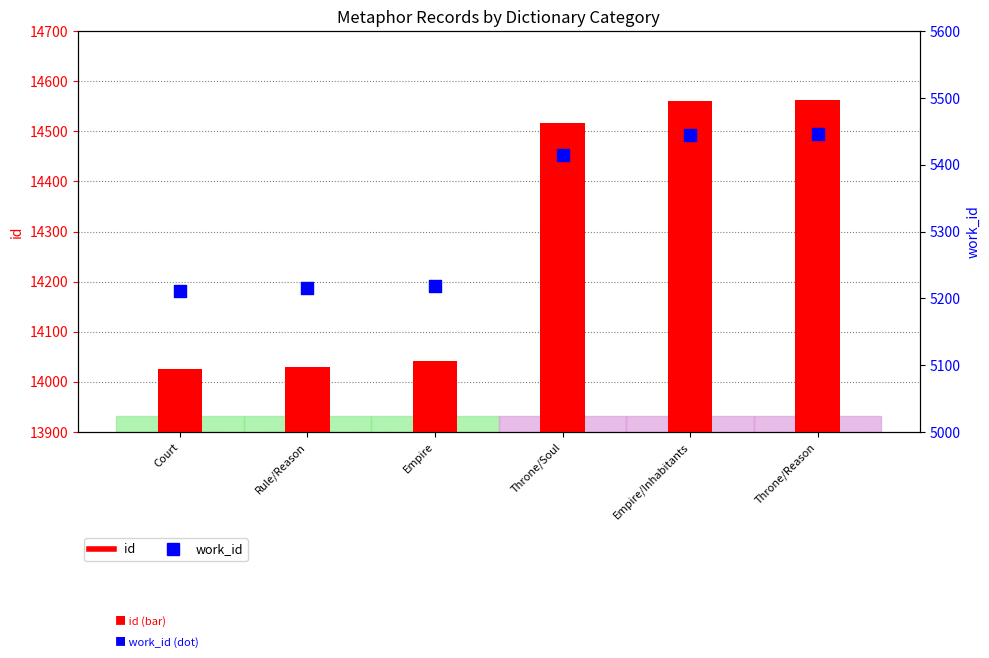

Which series contains the highest Y value?

id